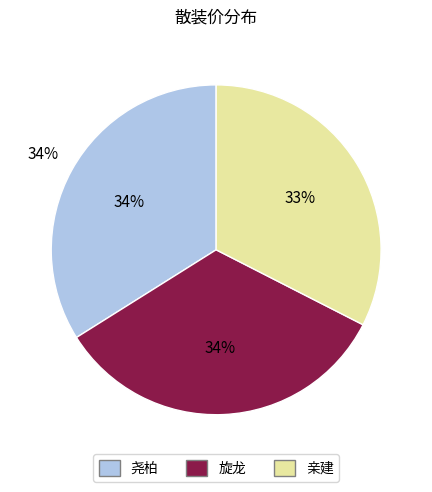

What percentage is the 亲建 slice, to the nearest percent?

33%